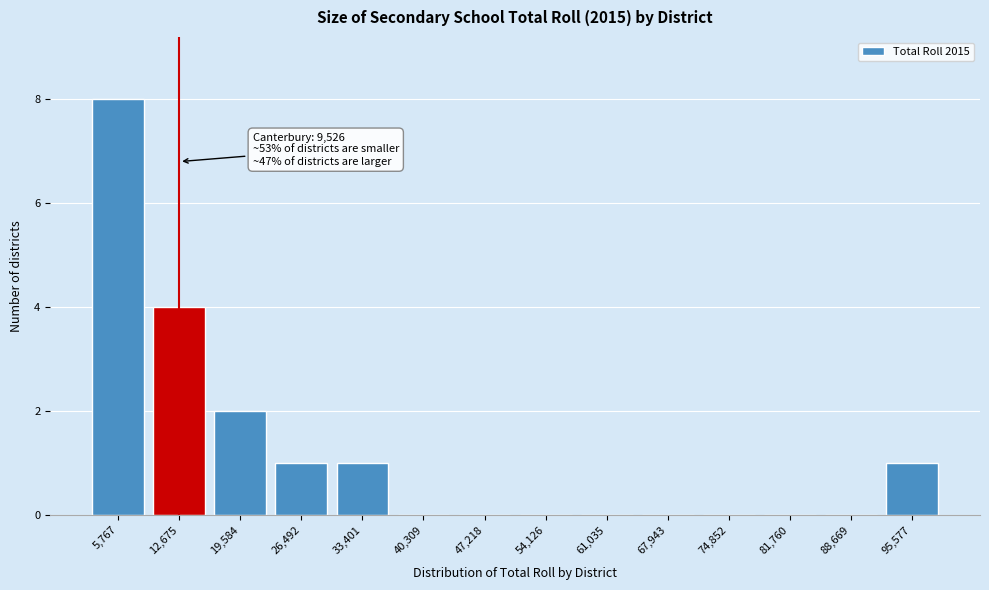

Reading left to right, list all the values displayed in this chart.

5,767=8	12,675=4	19,584=2	26,492=1	33,401=1	40,309=0	47,218=0	54,126=0	61,035=0	67,943=0	74,852=0	81,760=0	88,669=0	95,577=1